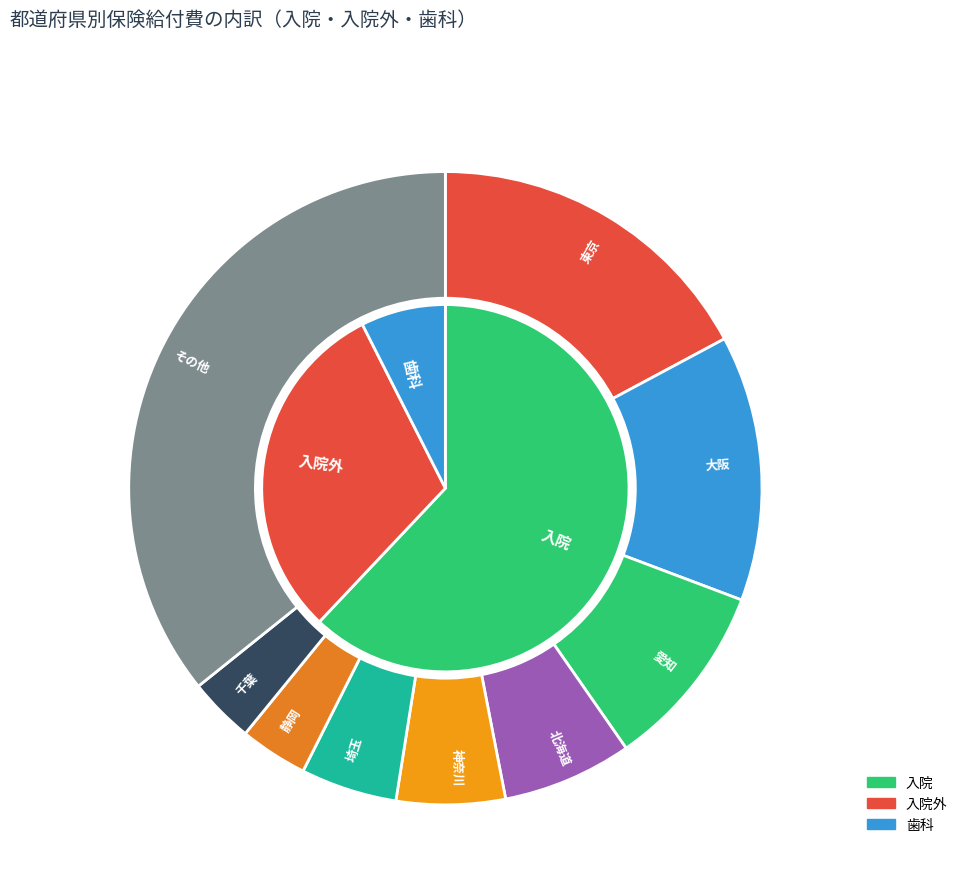

Which slice is the largest?

東京